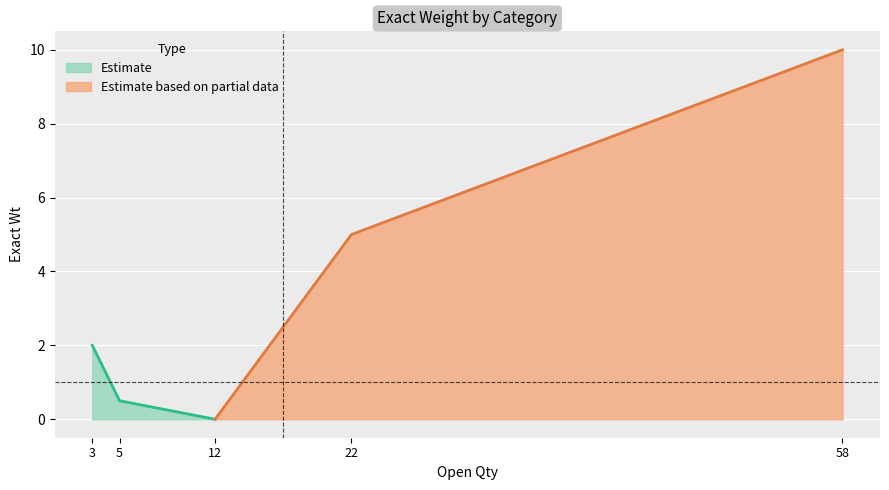

The value of Estimate at 5 is 0.5. True or false?

True